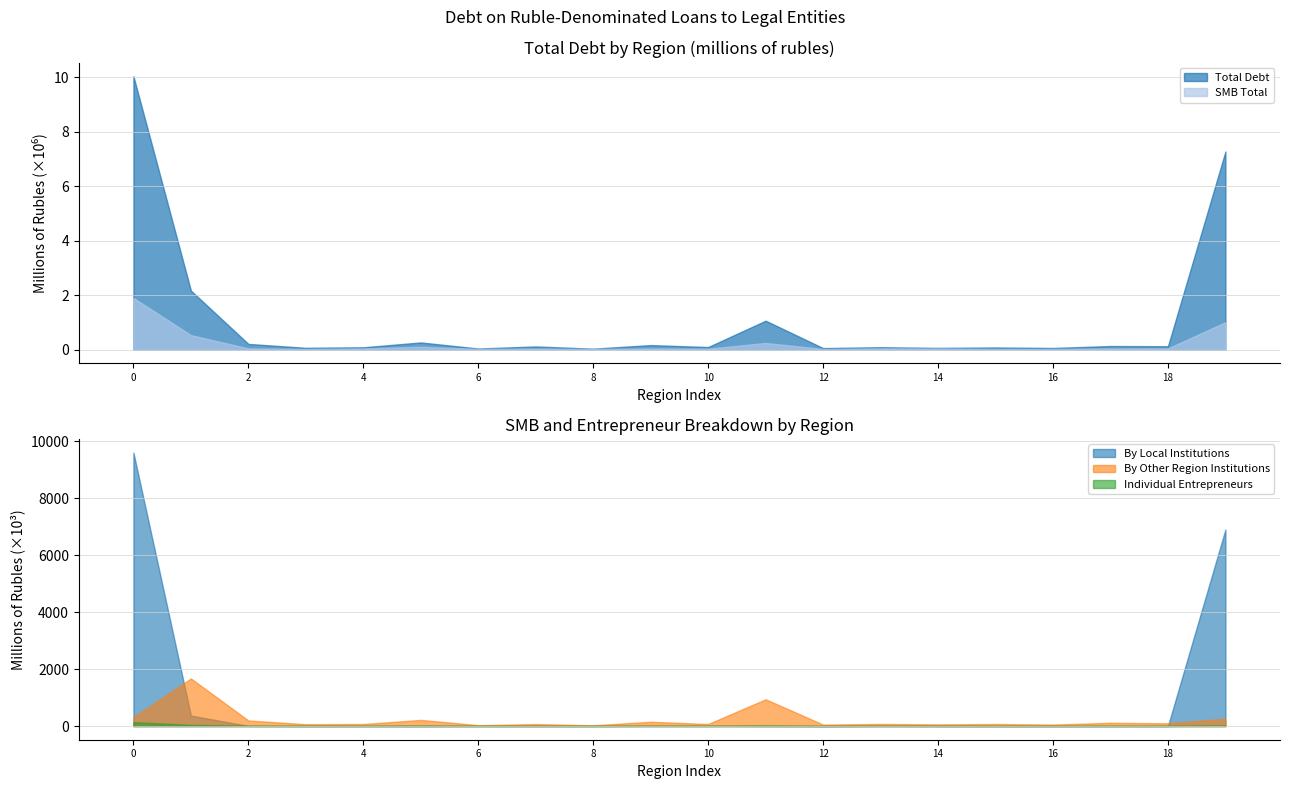

Reading left to right, transcribe all the data shown in this chart.

Total Debt: 10032847	2166886	210489	67646	86836	264911	41907	118048	35774	167690	96263	1063178	57100	89609	64517	80027	61596	133167	125413	7268676
SMB Total: 1899946	534077	46165	25892	43561	106574	27181	38097	26868	41683	34709	246714	23320	46799	42064	27940	26167	42542	45867	1007803
By Local Institutions Total: 9599301	368129	5114	0	1411	2	5222	3344	4366	8900	11916	3381	52	7824	2326	2077	1392	1934	2467	6897852
By Other Region Institutions: 313437	1670395	196279	65022	70976	215426	30755	69211	26598	150409	71113	940099	50406	74005	58049	71405	51967	113727	96125	260162
Individual Entrepreneurs: 138644	40991	8963	7719	7136	14226	4765	6201	4280	7706	4817	17758	3609	6562	6119	4186	4104	6378	5441	18674